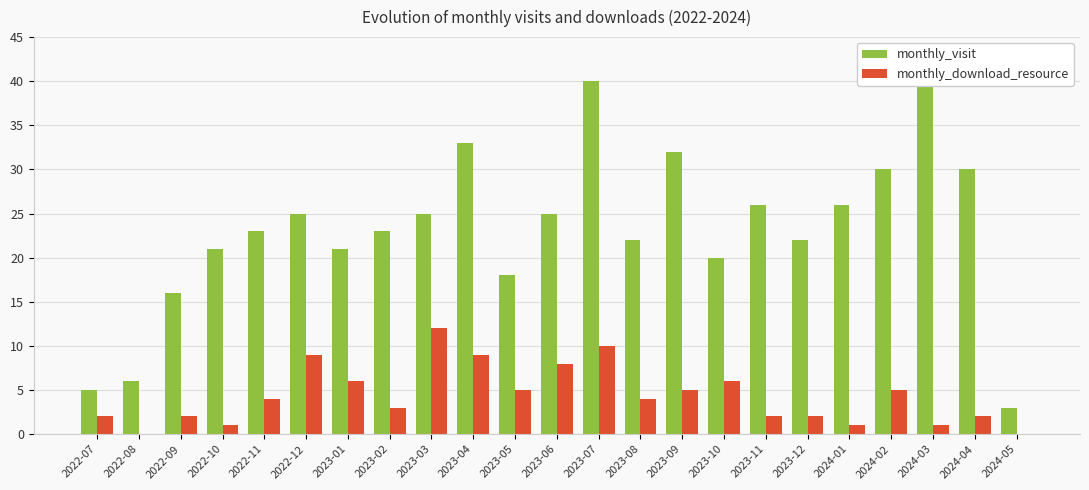

What is the label of the 4th bar from the left?

2022-10